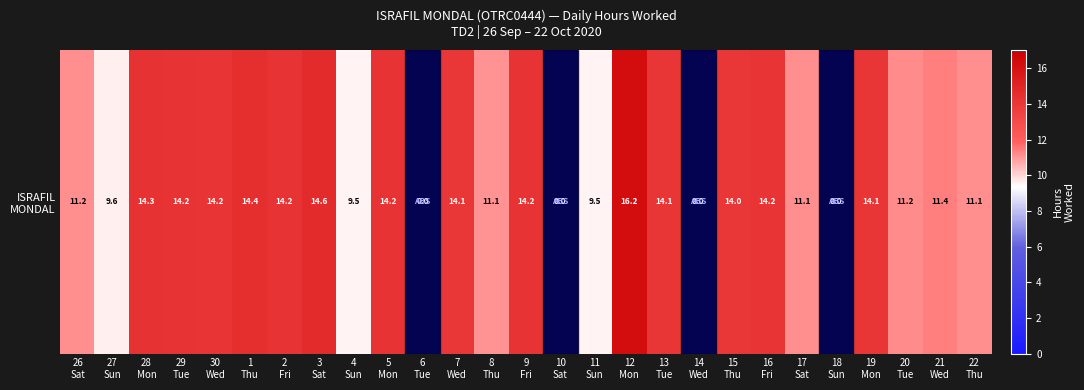

At which label is the value closest to 8?

4
Sun